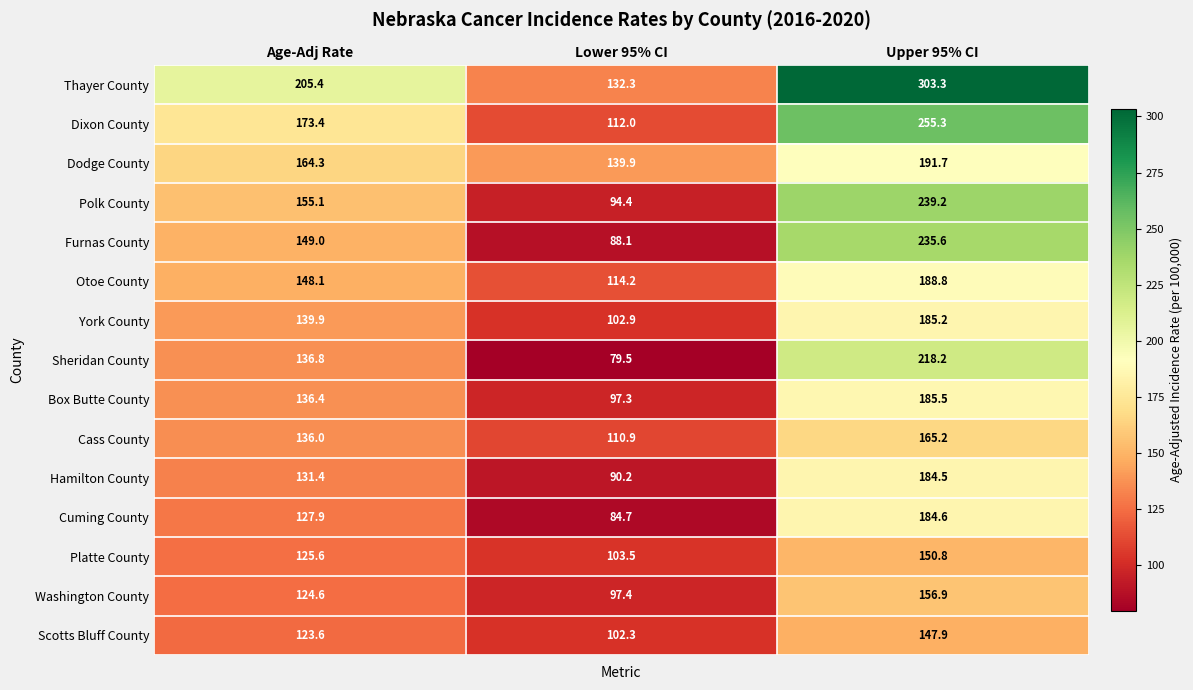

Which series has the largest range (max minus min)?

Thayer County